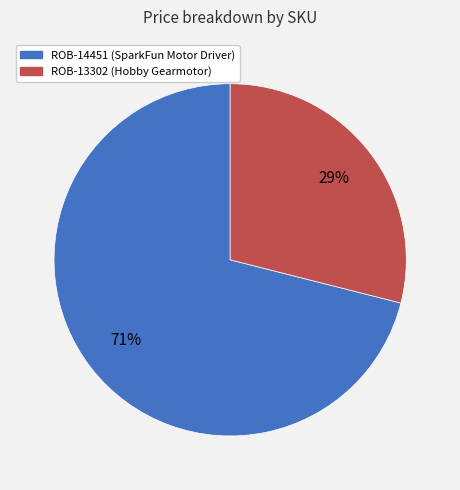

Rank the categories by value from lowest to highest.

ROB-13302, ROB-14451